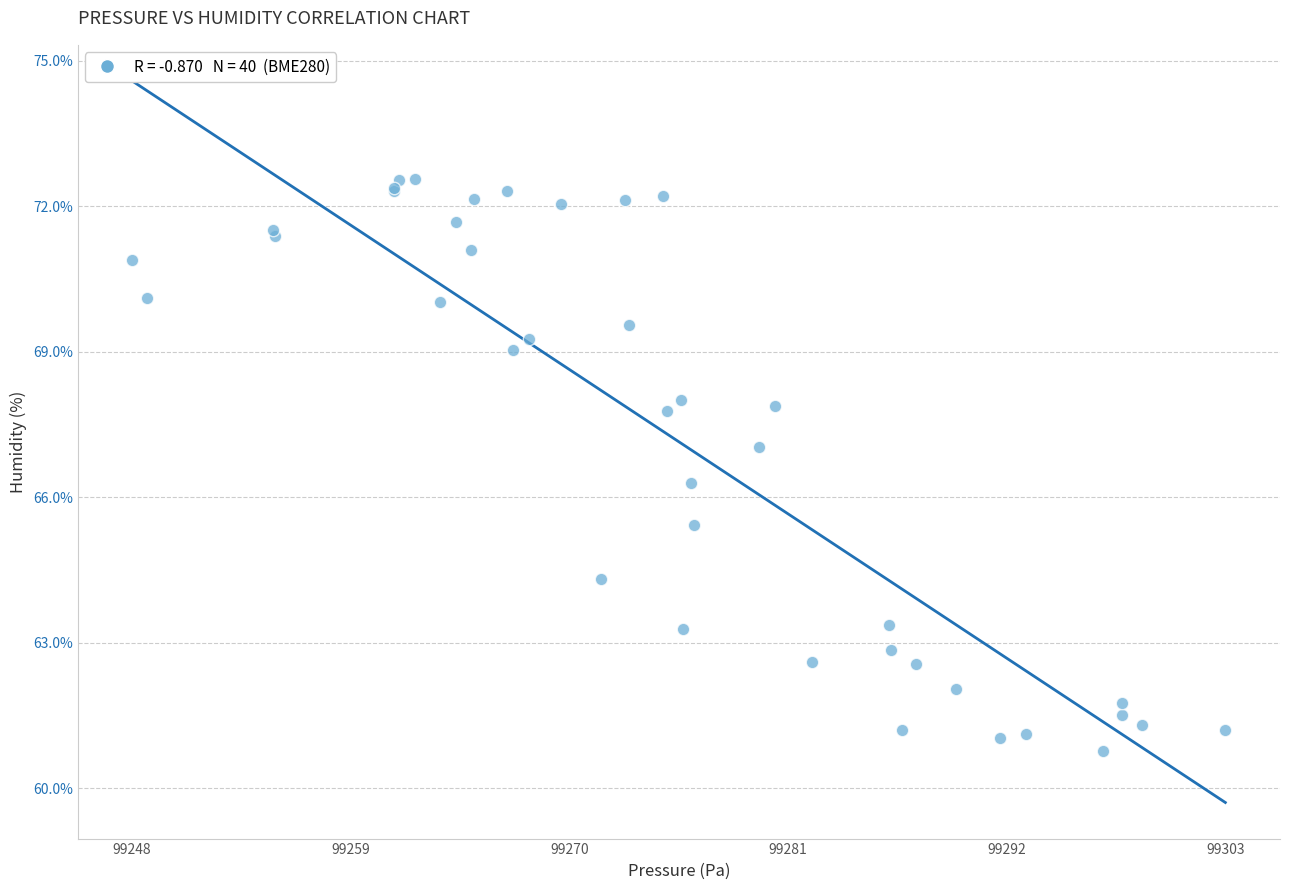

What Y value in the scatter plot is closest to 66?

66.3